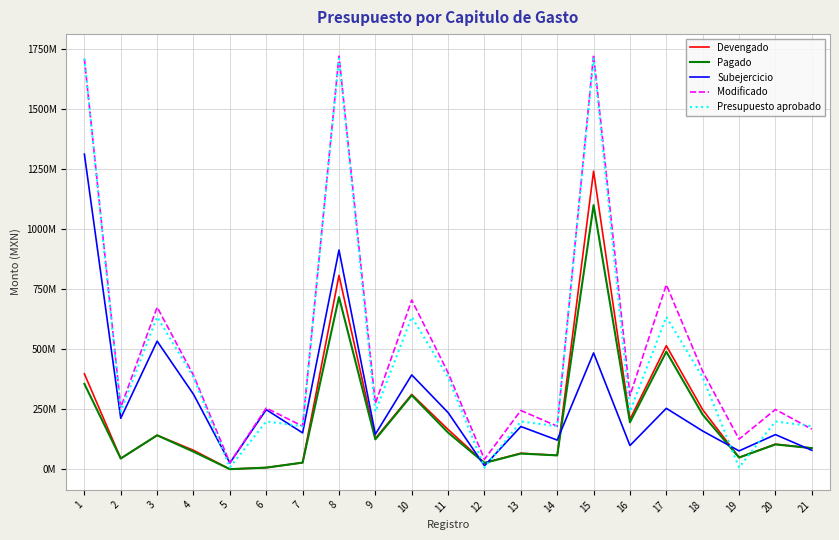

What is the difference between the maximum and second lowest values in the Devengado series?

1232948012.3